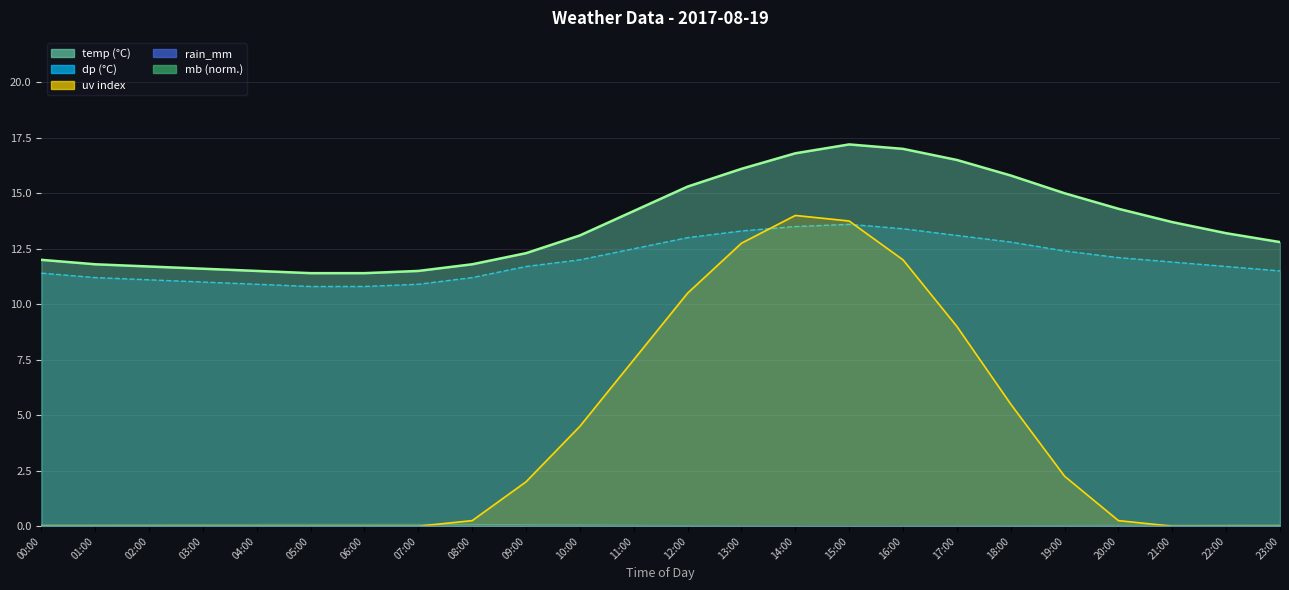

True or false: mb has more than 2 points higher than both neighbors.

False